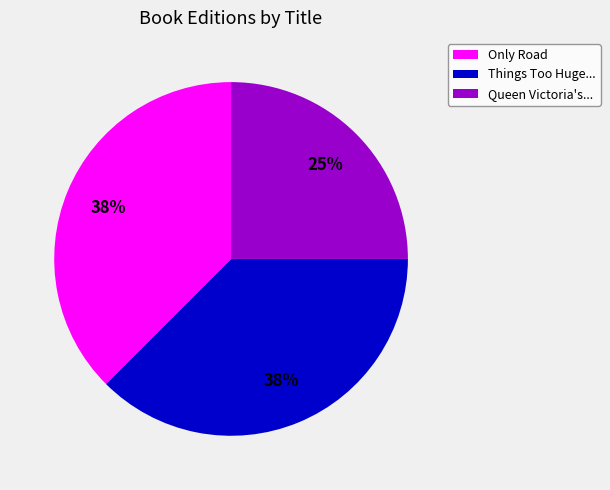

To the nearest percent, what is the average slice percentage?

33%